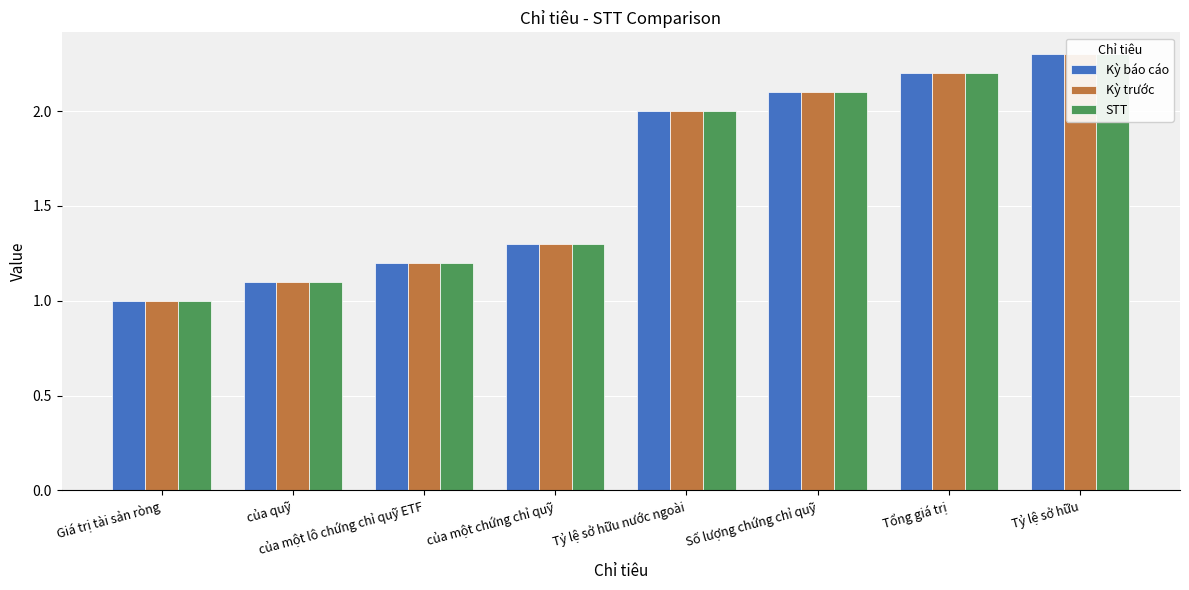

What is the greatest value displayed?

2.3